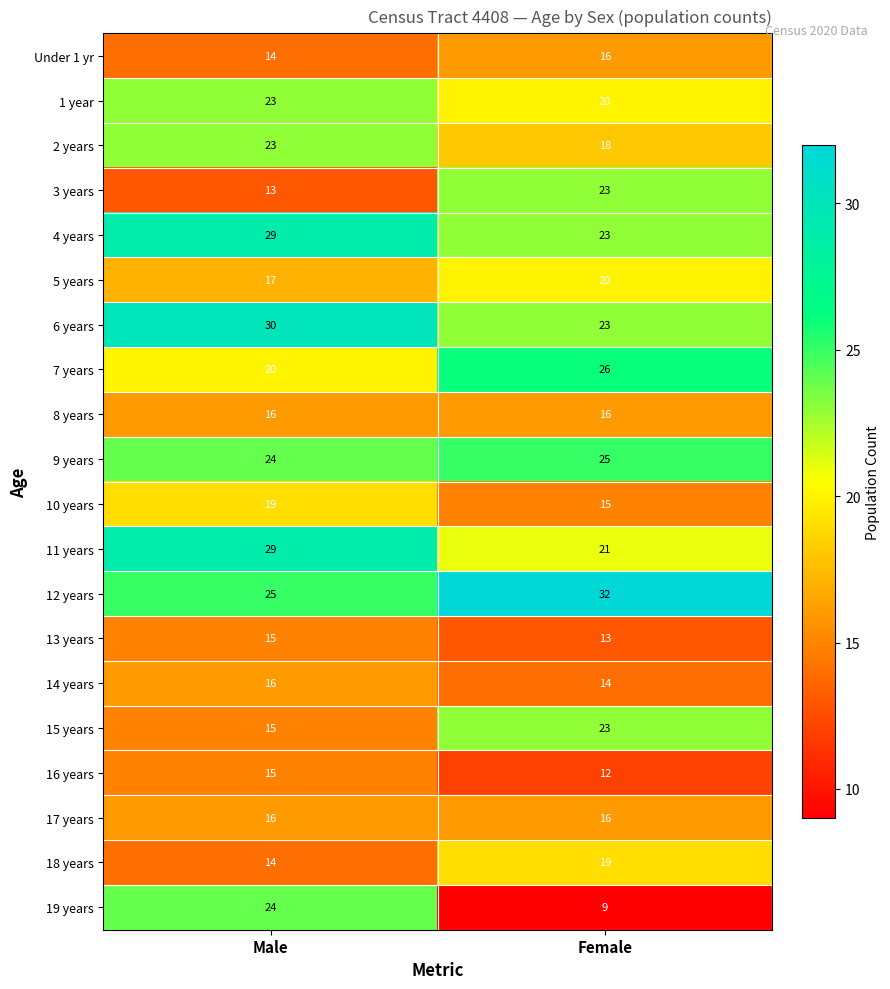

What is the smallest value displayed?

9